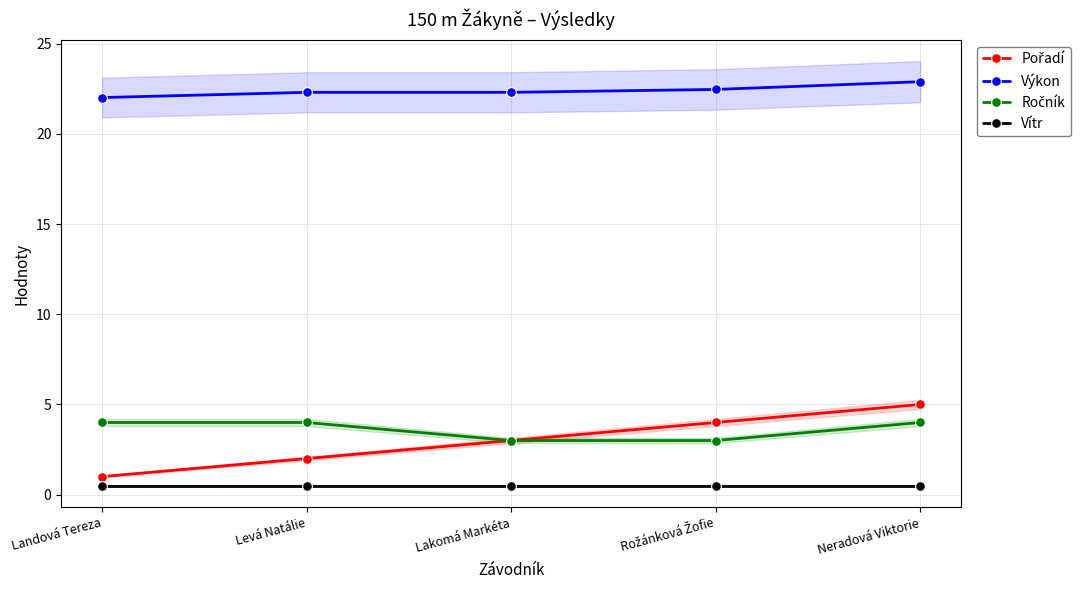

True or false: Výkon and Vítr intersect in this chart.

False